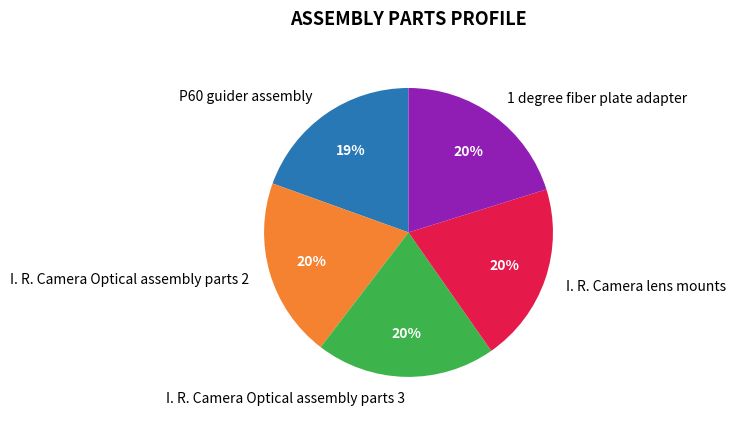

True or false: I. R. Camera Optical assembly parts 2 accounts for 20% of the total.

True